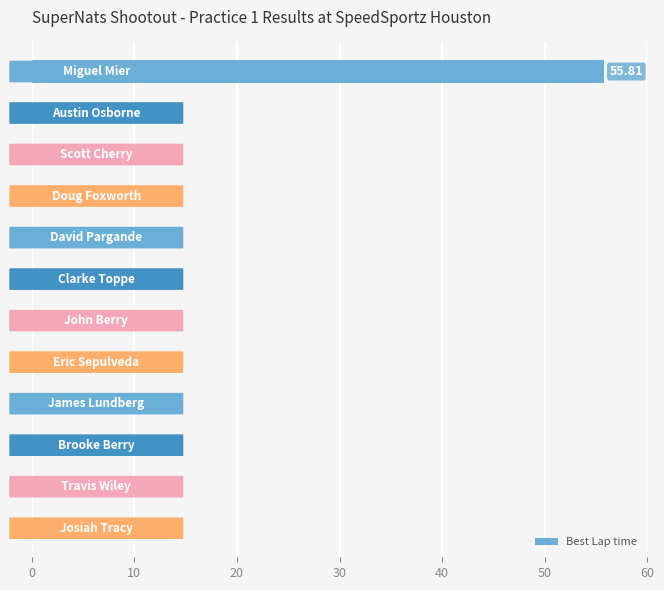

Does the chart contain stacked bars?

No